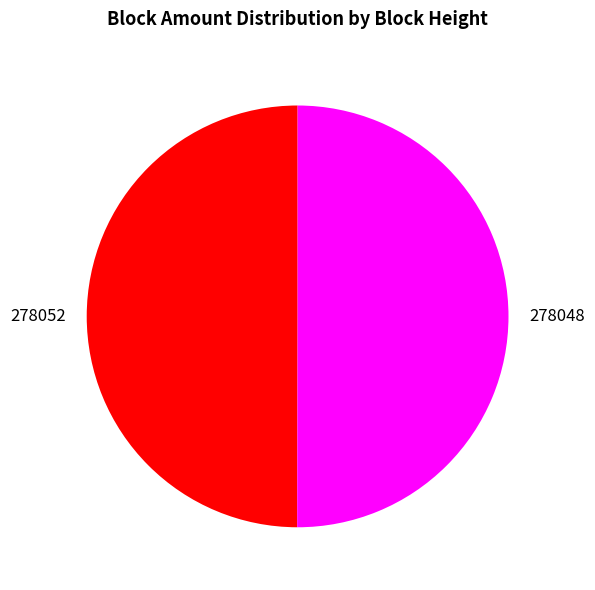

Count the number of slices in the pie.

2